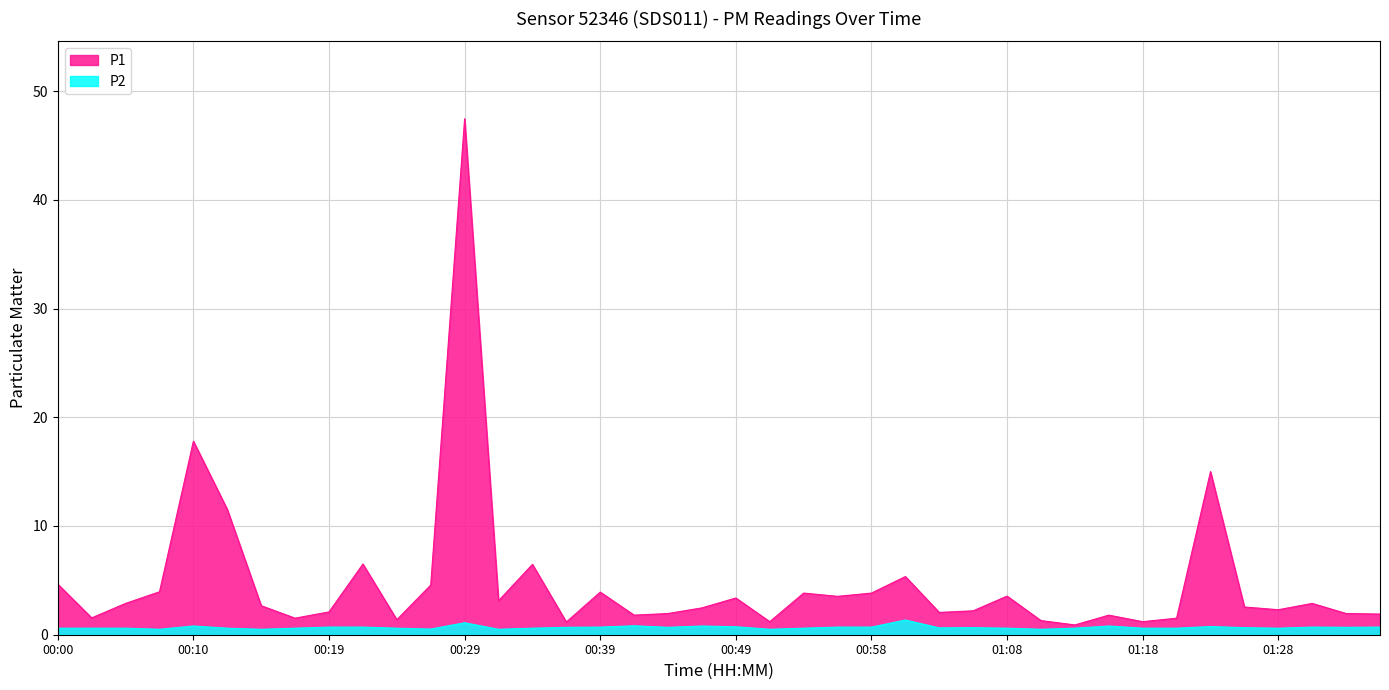

True or false: P1 has a value of 3.5 at 01:08.

True